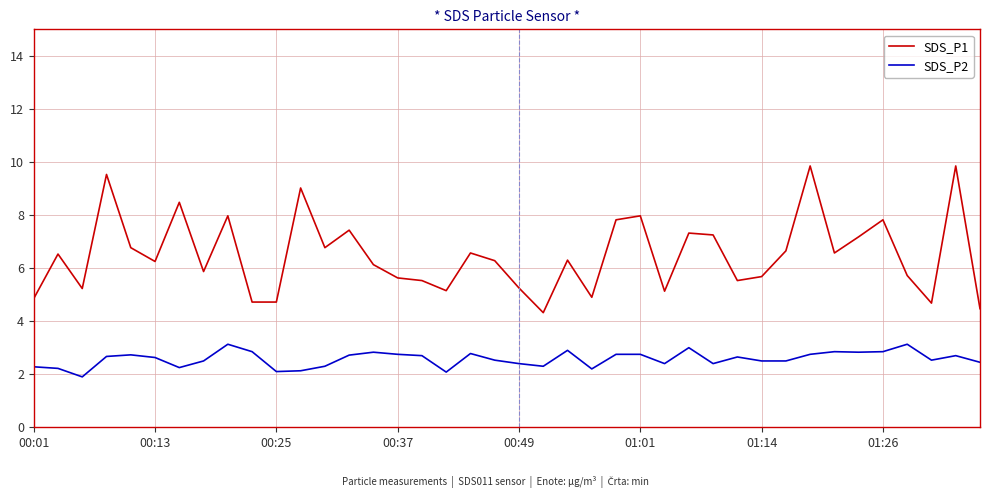

Does the chart display data point markers on the line(s)?

No